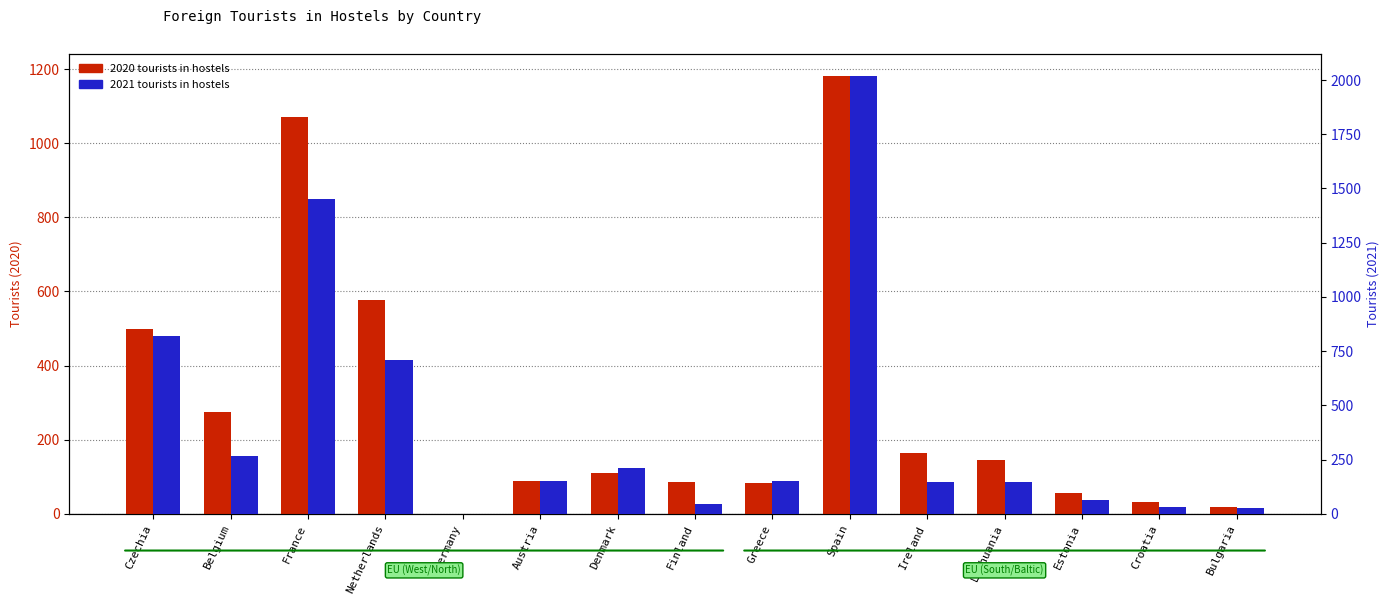

Reading right to left, what are all the values shown in this chart?

2020 (Hostels): Bulgaria=19	Croatia=31	Estonia=55	Lithuania=146	Ireland=165	Spain=1182	Greece=82	Finland=85	Denmark=109	Austria=88	Germany=0	Netherlands=578	France=1071	Belgium=275	Czechia=498
2021 (Hostels): Bulgaria=27	Croatia=29	Estonia=62	Lithuania=146	Ireland=147	Spain=2019	Greece=150	Finland=45	Denmark=211	Austria=149	Germany=0	Netherlands=707	France=1451	Belgium=265	Czechia=818